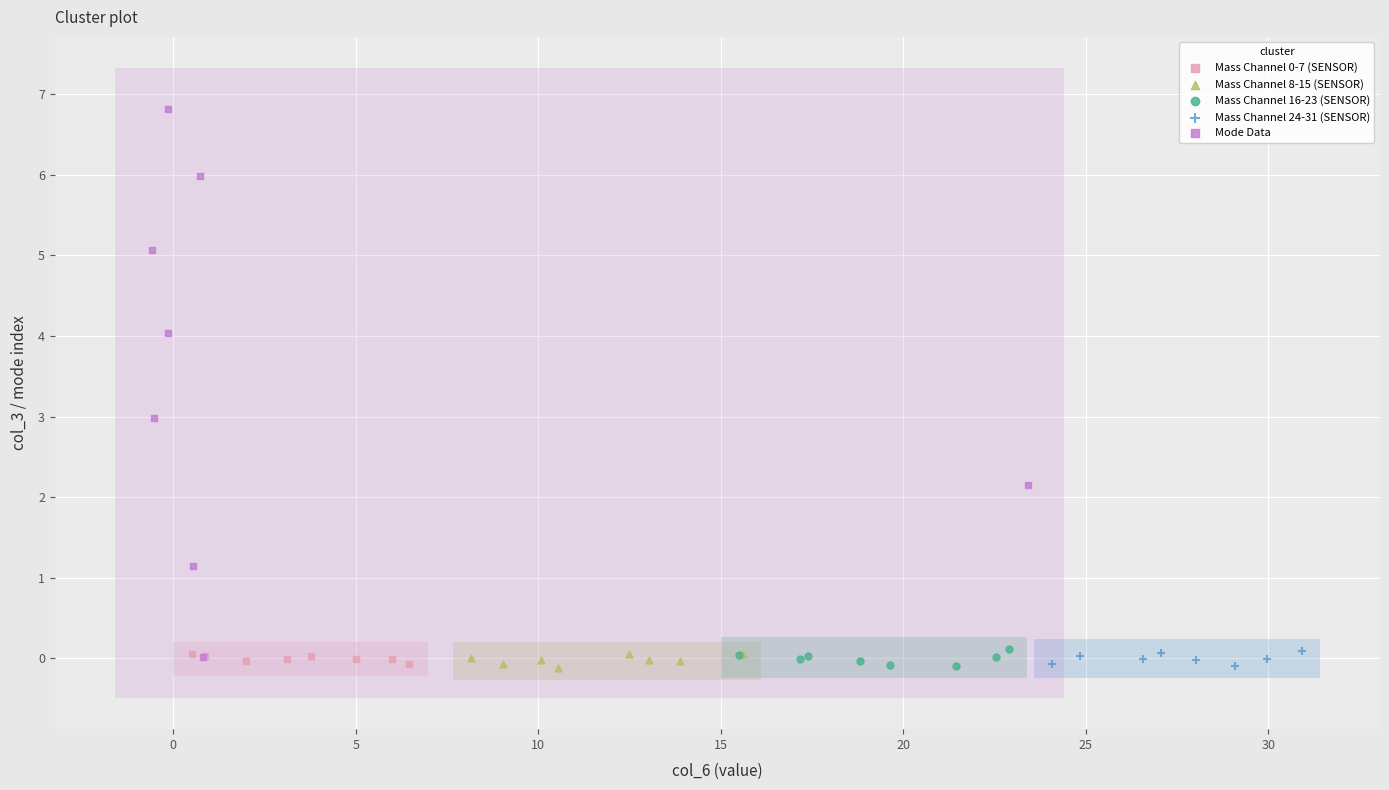

Which series contains the highest Y value?

Mode Data